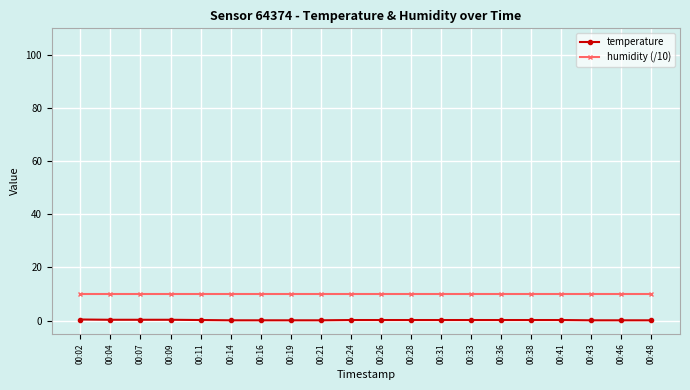

Which series has the widest spread of values?

temperature